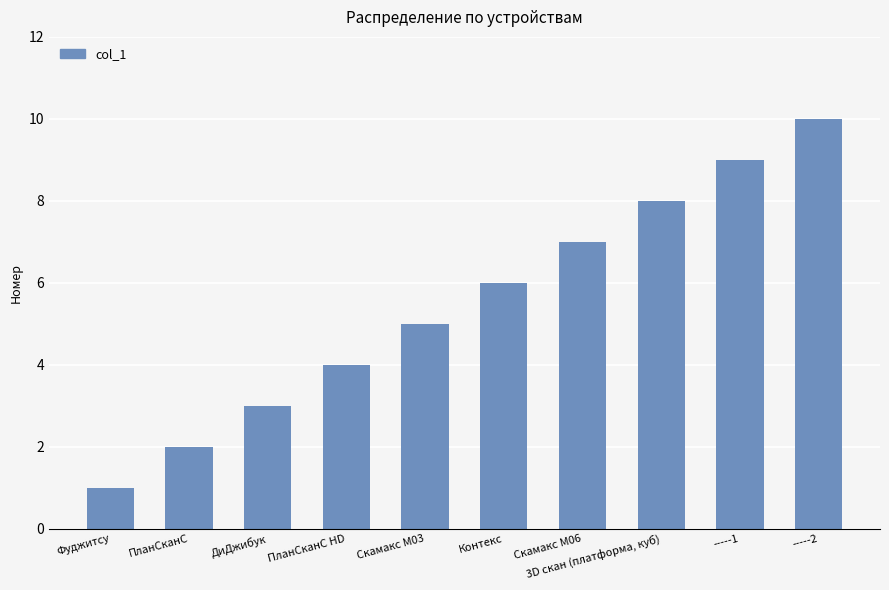

Reading left to right, list all the values displayed in this chart.

Фуджитсу=1	ПланСканС=2	ДиДжибук=3	ПланСканС HD=4	Скамакс М03=5	Контекс=6	Скамакс М06=7	3D скан (платформа, куб)=8	-----1=9	-----2=10